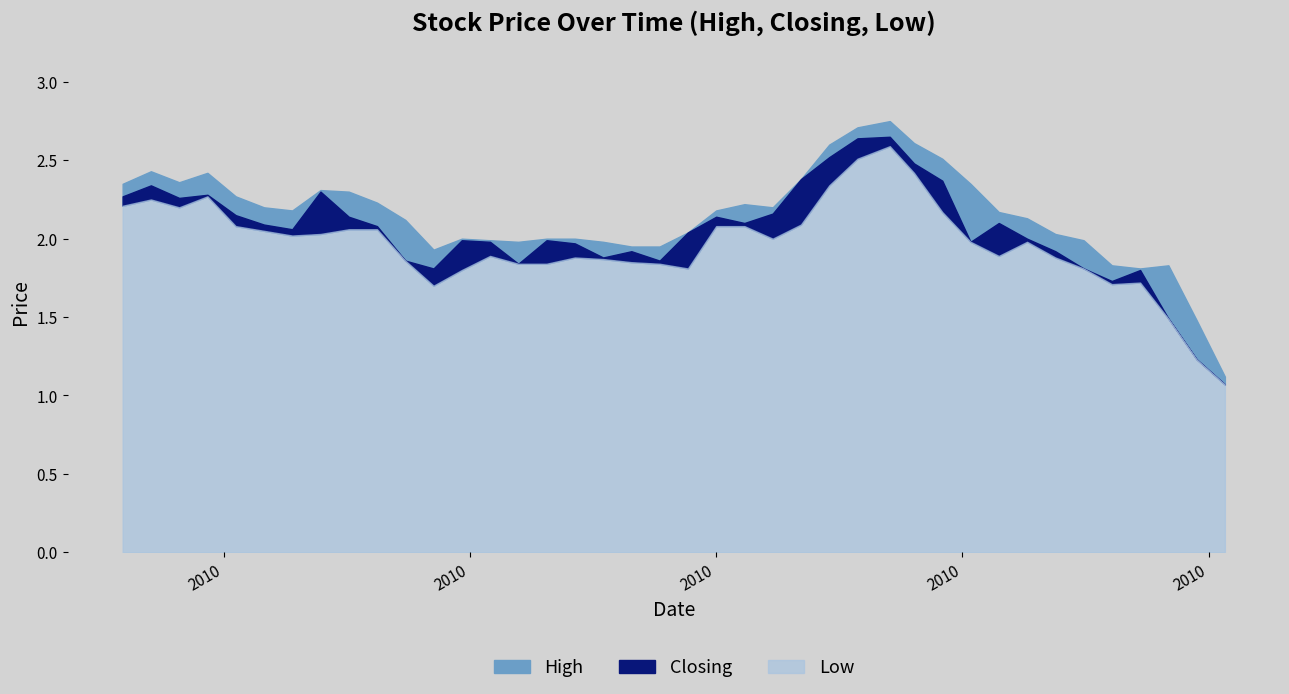

True or false: Low and Closing intersect in this chart.

False